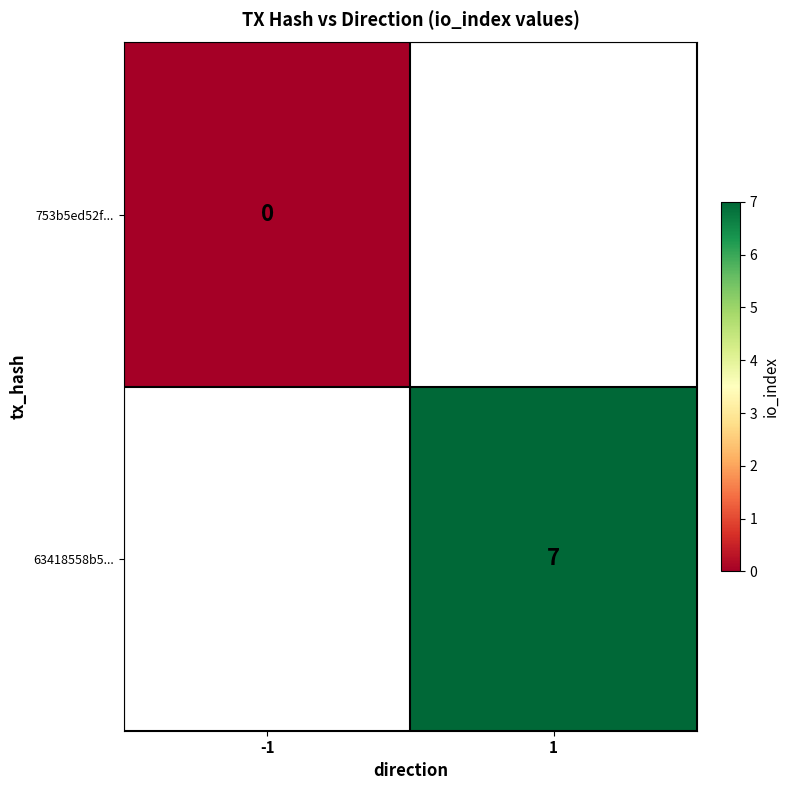

Which category has the highest value across all series?

1